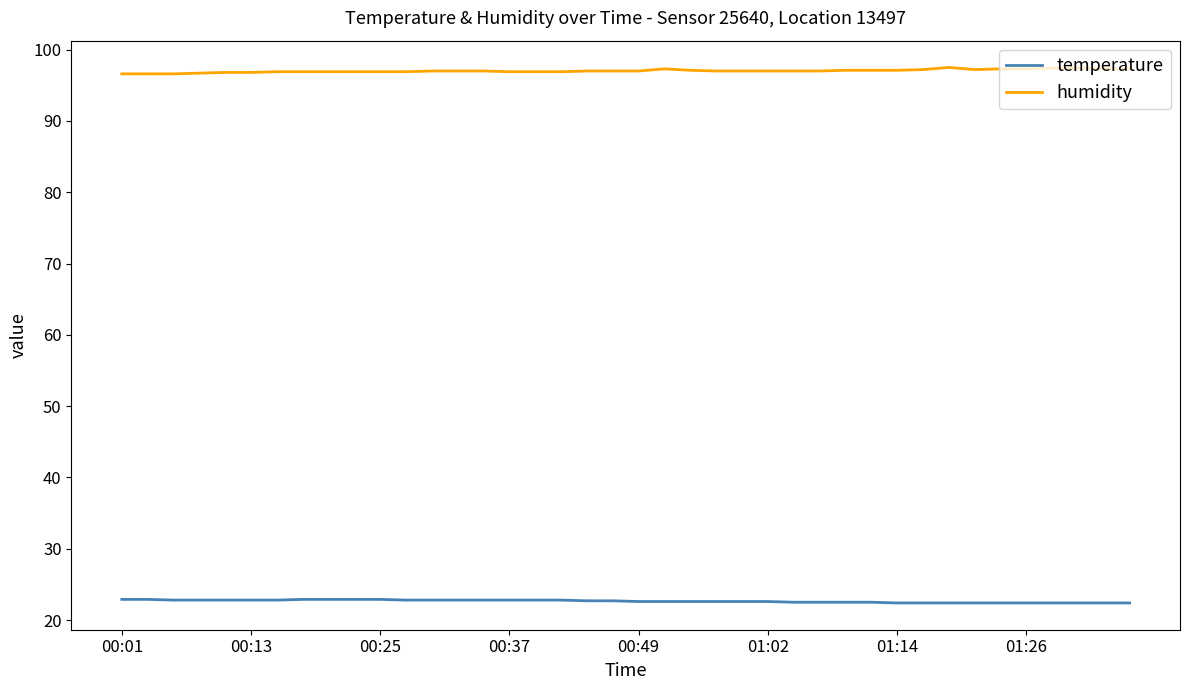

List the series in order of their overall mean, highest first.

humidity, temperature